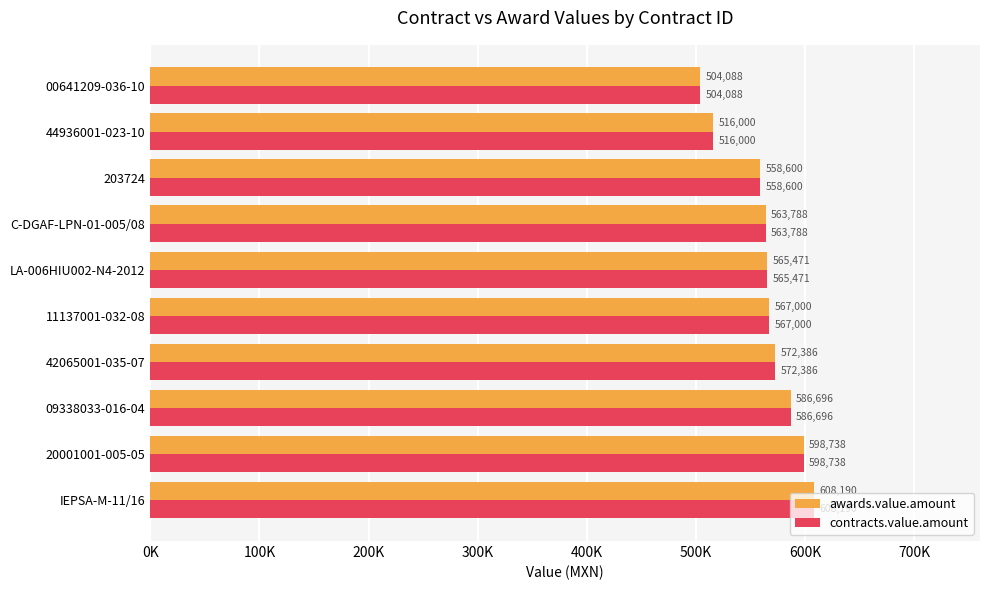

At which category is the sum across all series the highest?

IEPSA-M-11/16